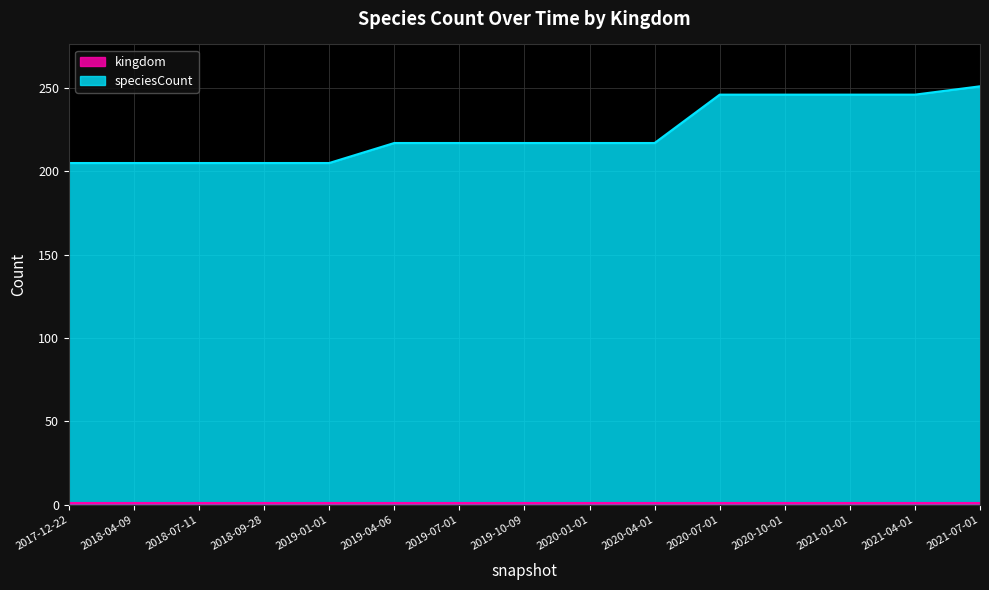

What is the ratio of the value at 2020-04-01 to the value at 2019-07-01?

1.0